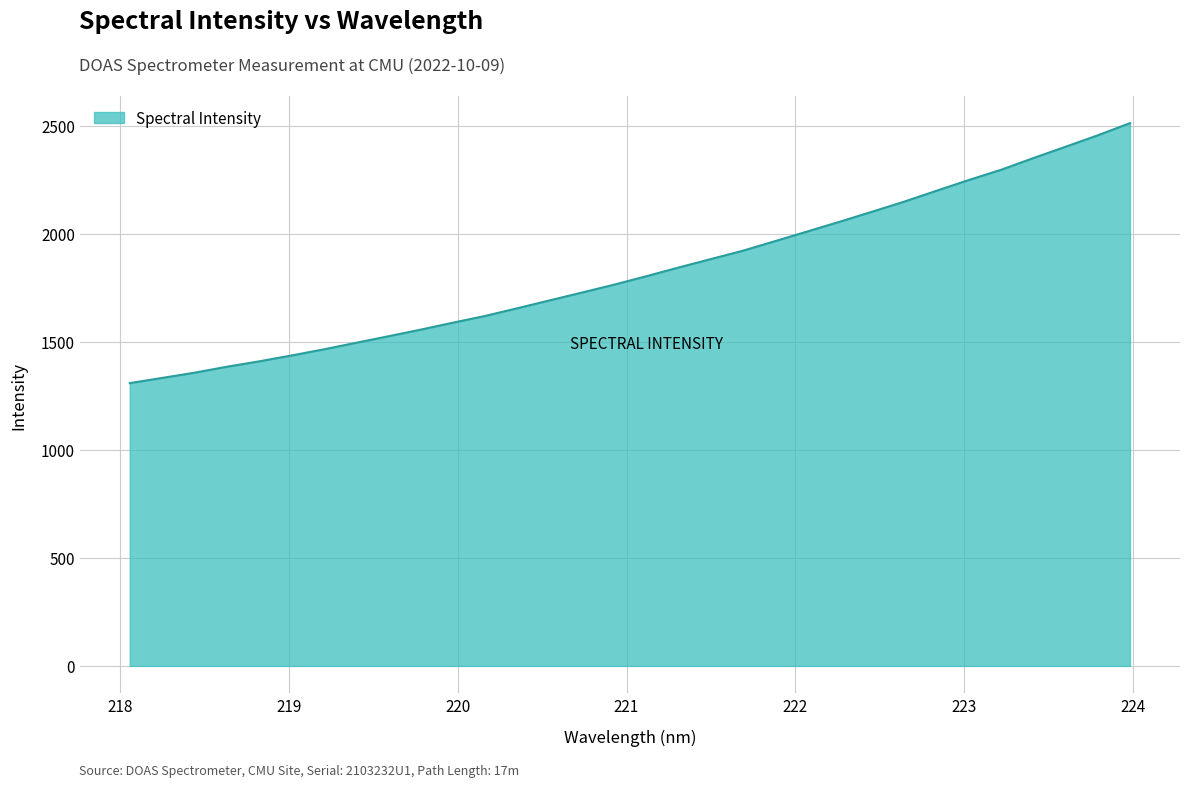

What is the minimum value shown in the chart?

1309.2